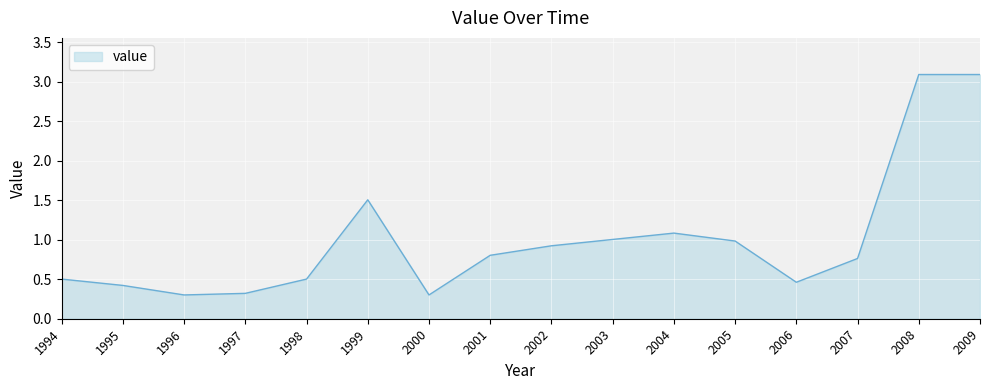

Which has a higher value, 2004 or 2008?

2008